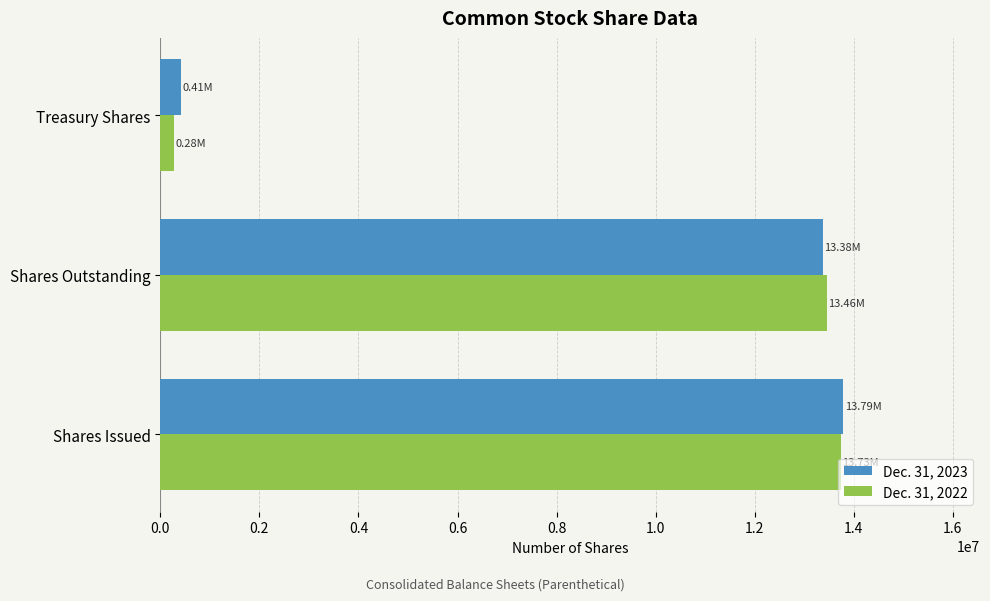

What is the minimum value for Dec. 31, 2022?

275834